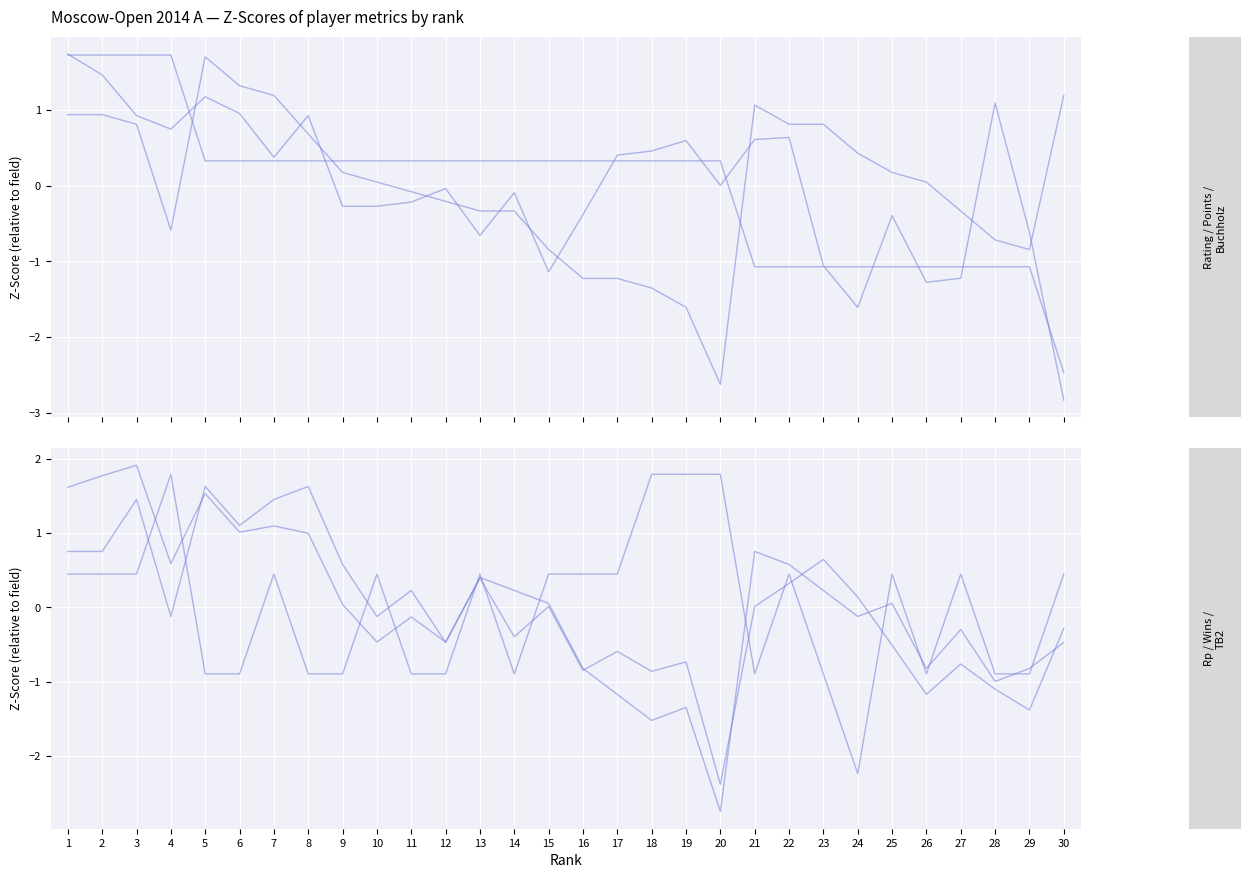

At which label is Rating closest to 0?

20